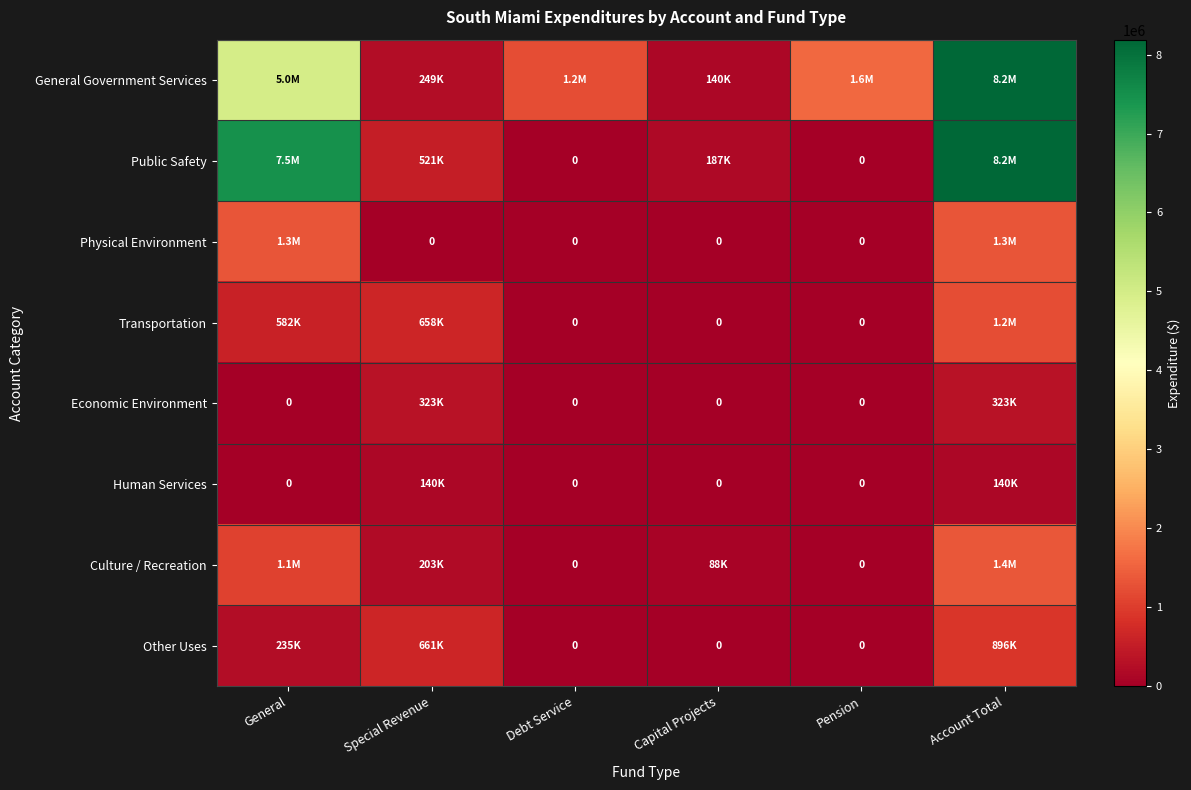

The value of Physical Environment at General is 908600. True or false?

False